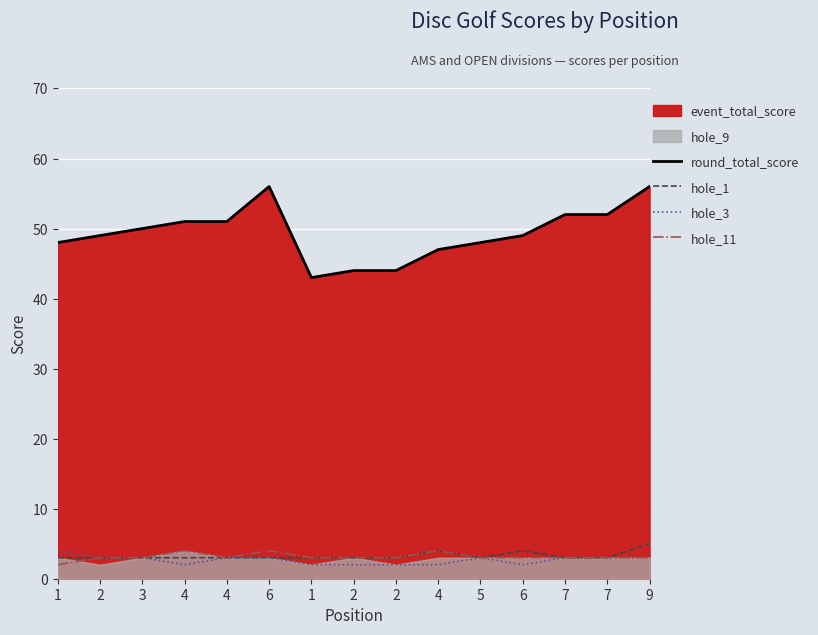

What is the difference between the second highest and second lowest values in the round_total_score series?

12